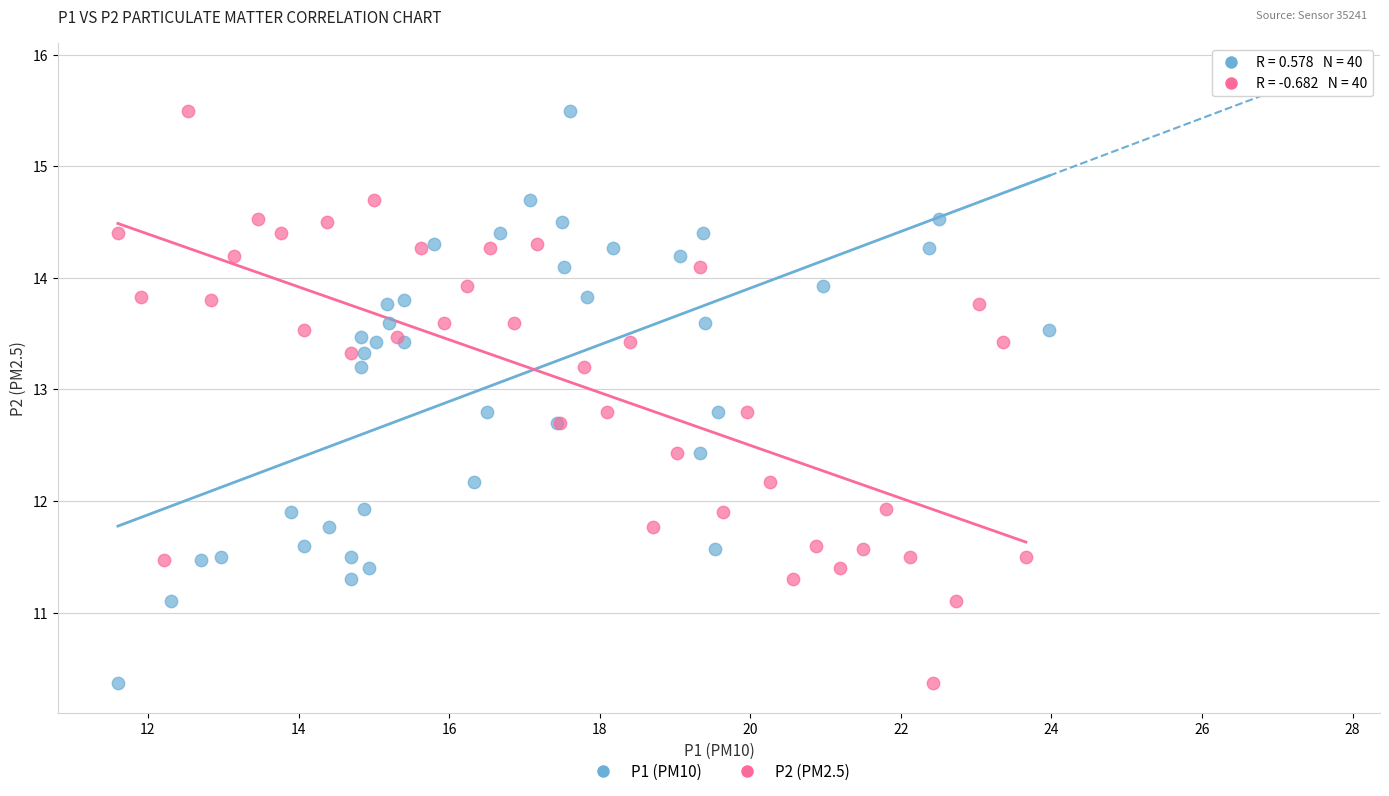

What are all the series names shown in the legend?

P1 (PM10), P2 (PM2.5)